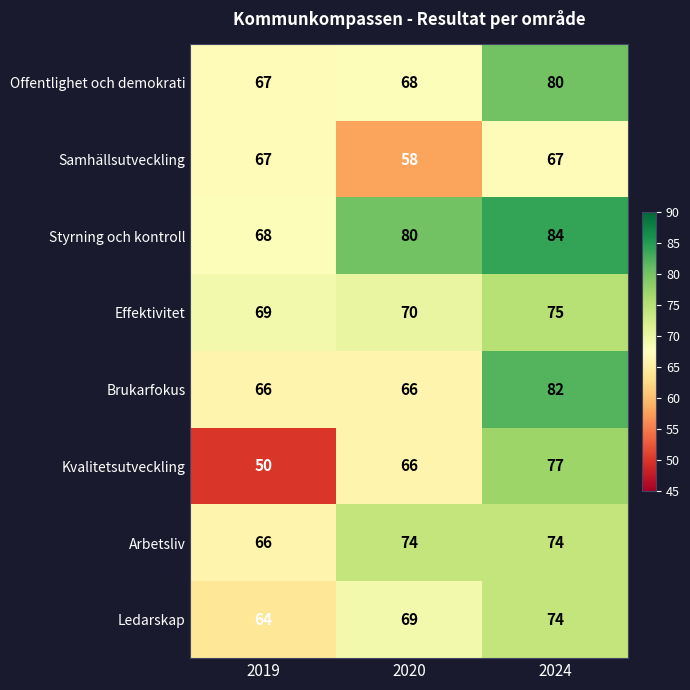

Which series has the largest total across all categories?

Styrning och kontroll